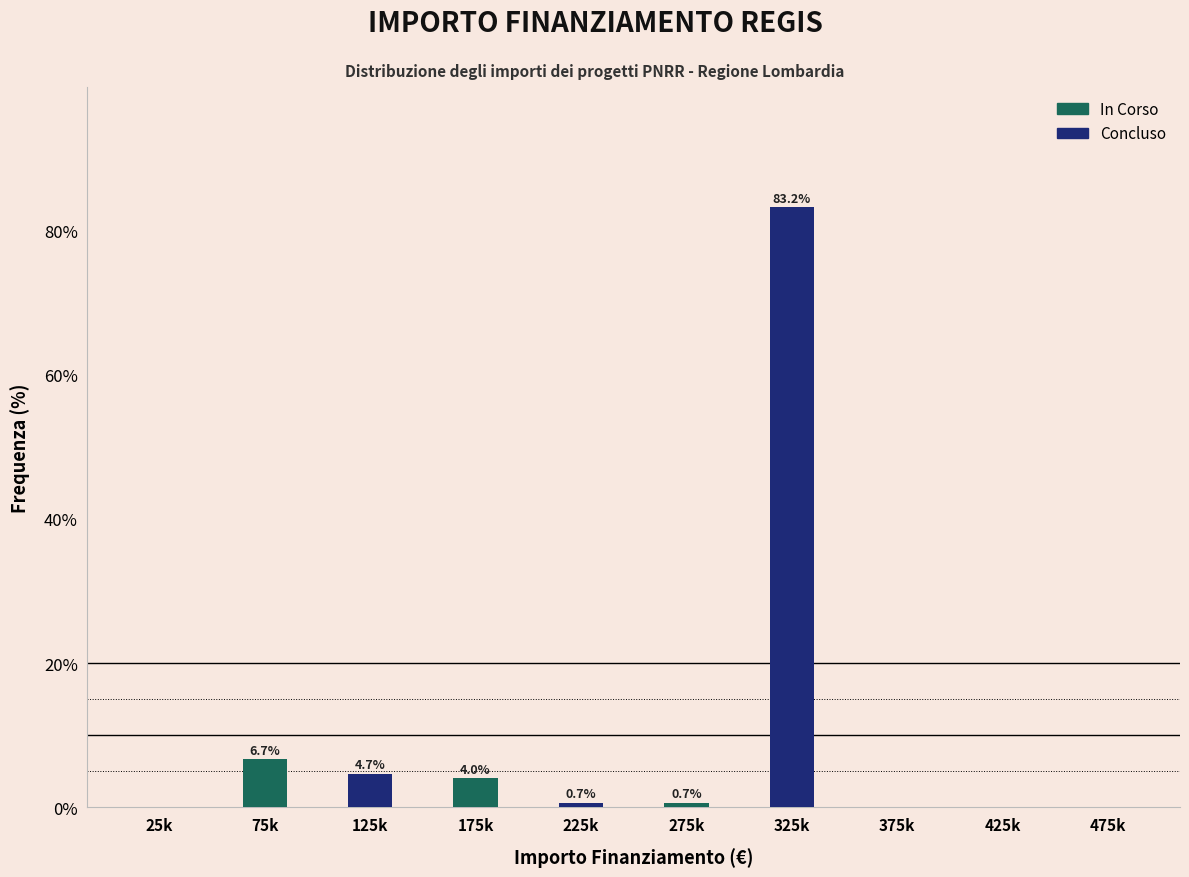

The In Corso series shows 0.7 at 225k. True or false?

True